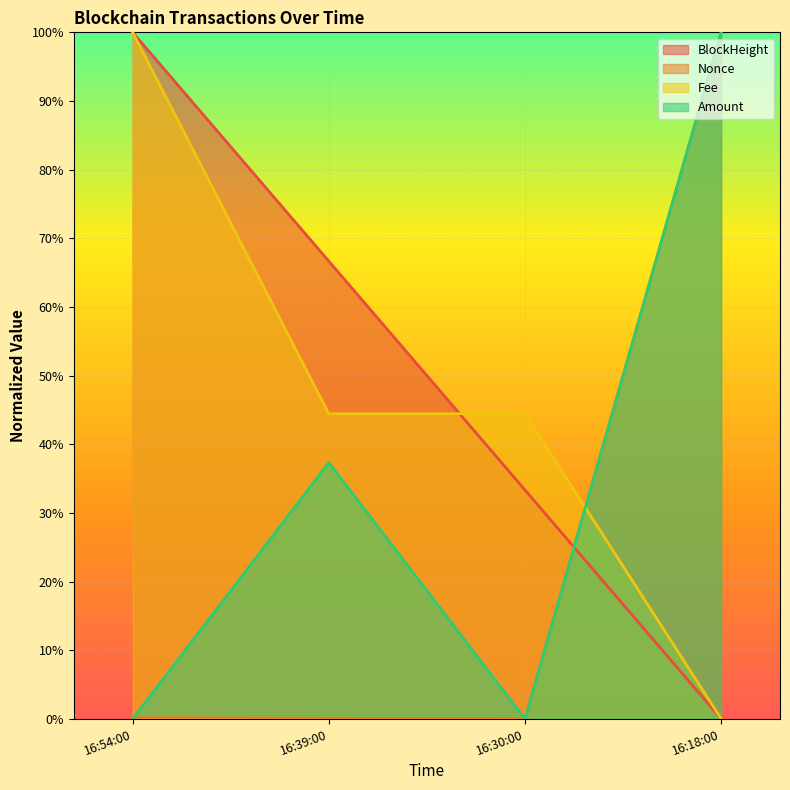

Which series has the largest range (max minus min)?

BlockHeight